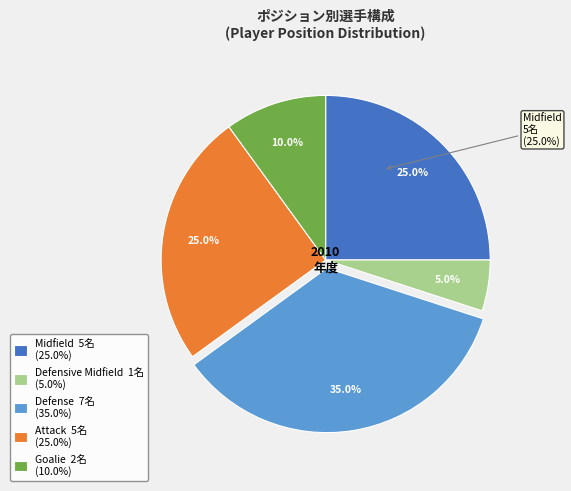

Between Midfield and Goalie, which is larger?

Midfield